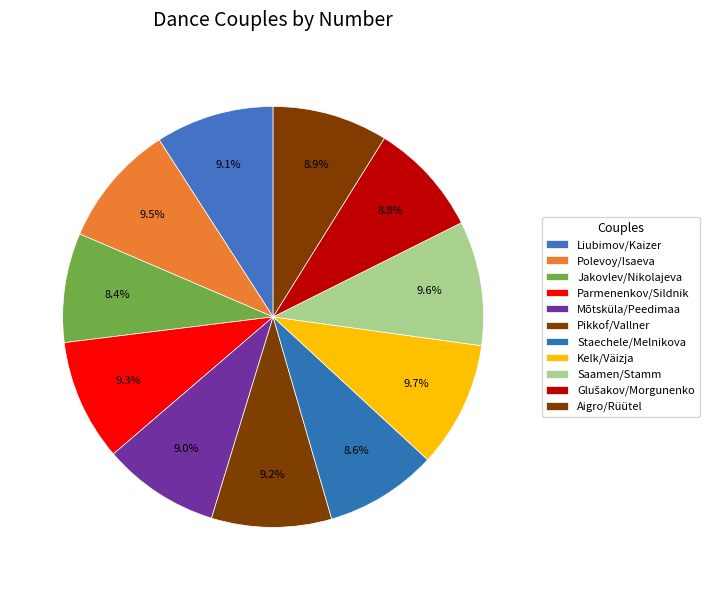

Count the number of slices in the pie.

11